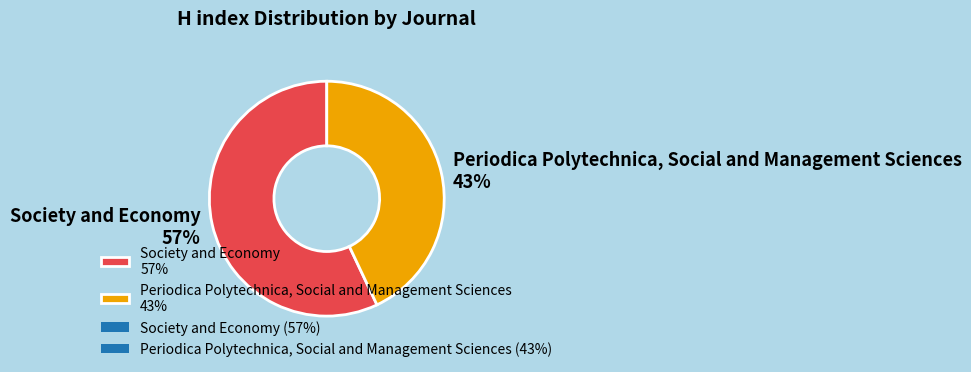

To the nearest percent, what is the difference between the largest and smallest slice percentages?

14%